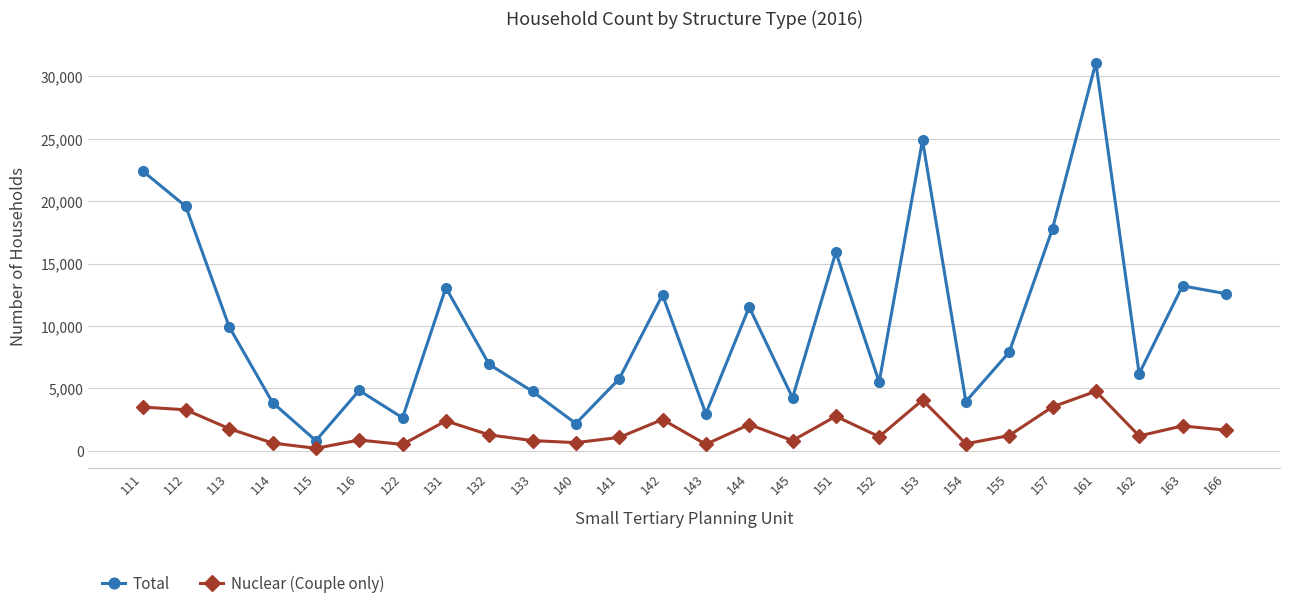

At which label does Nuclear (Couple only) first exceed 1262?

111